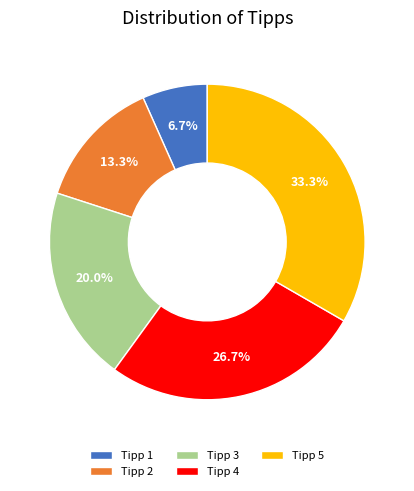

To the nearest percent, what portion does Tipp 1 represent?

7%